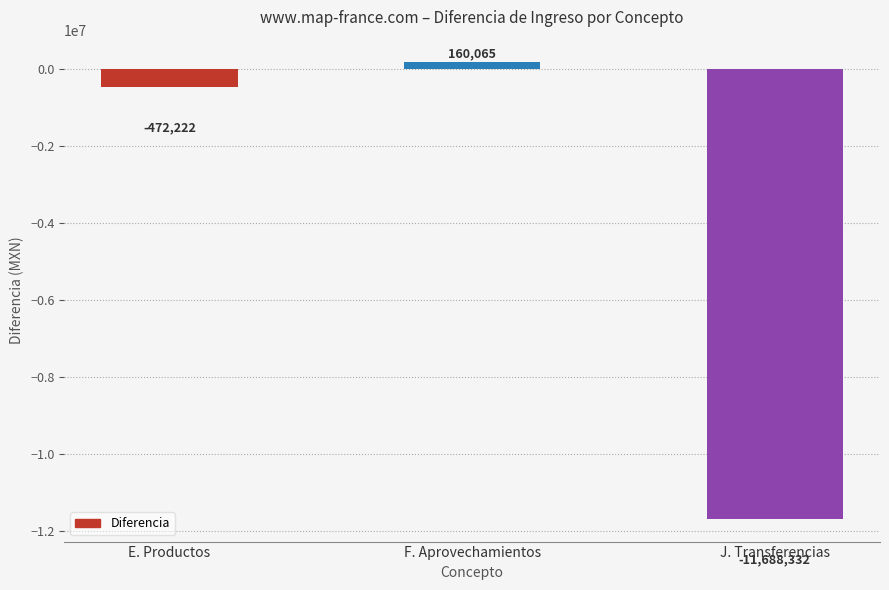

What is the average value?

-4000163.1